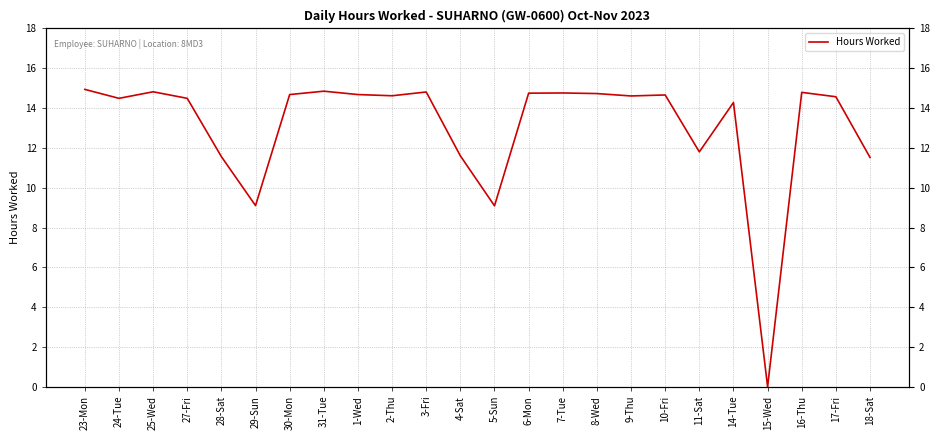

Which category has the highest value across all series?

23-Mon